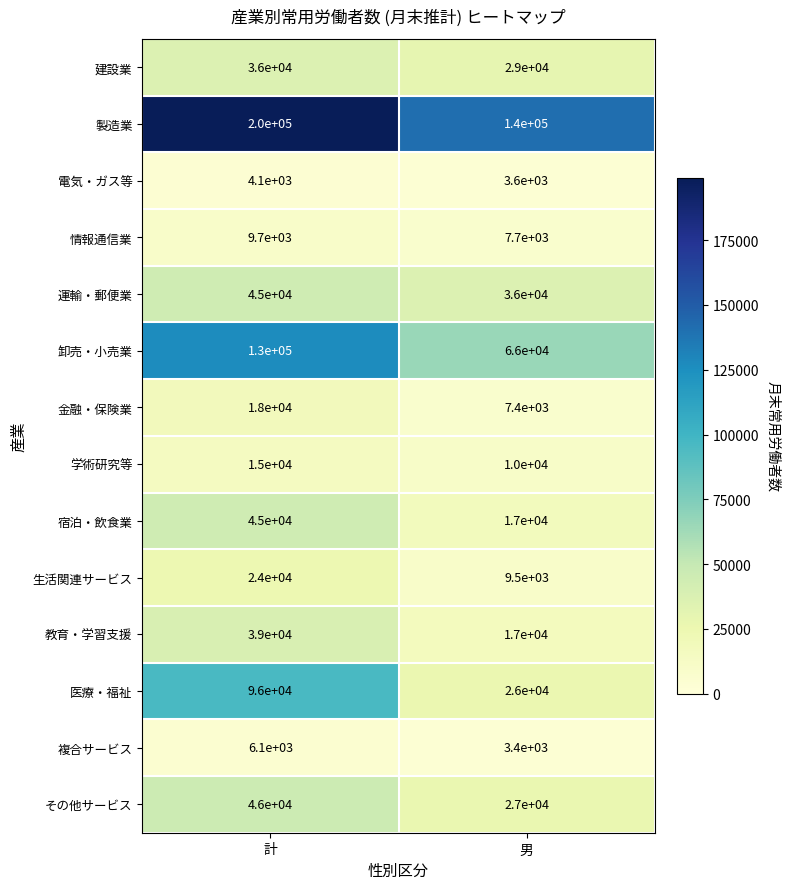

The 製造業 series shows 103399 at 計. True or false?

False